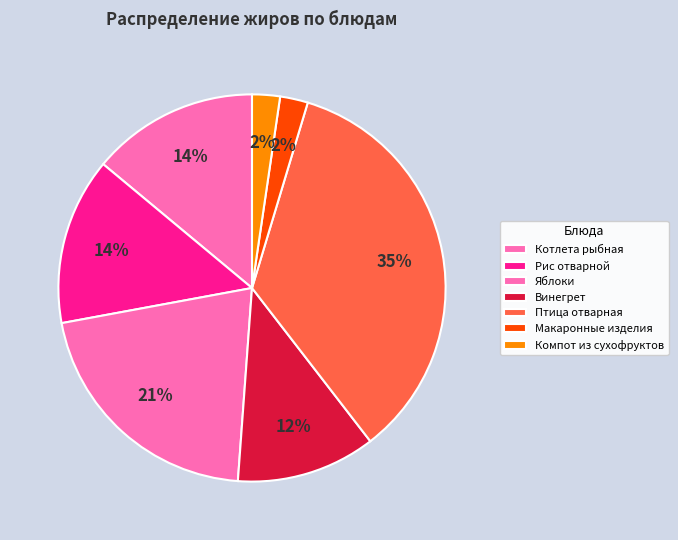

Count the number of slices in the pie.

7